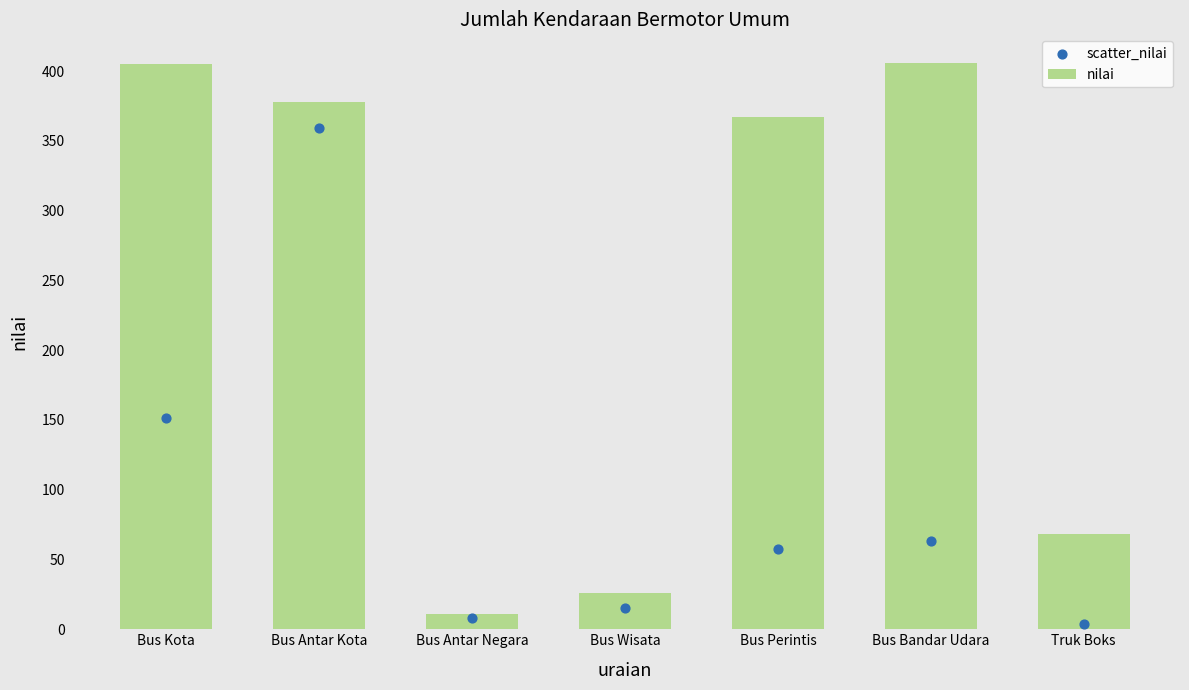

Which series contains the lowest Y value?

scatter_nilai